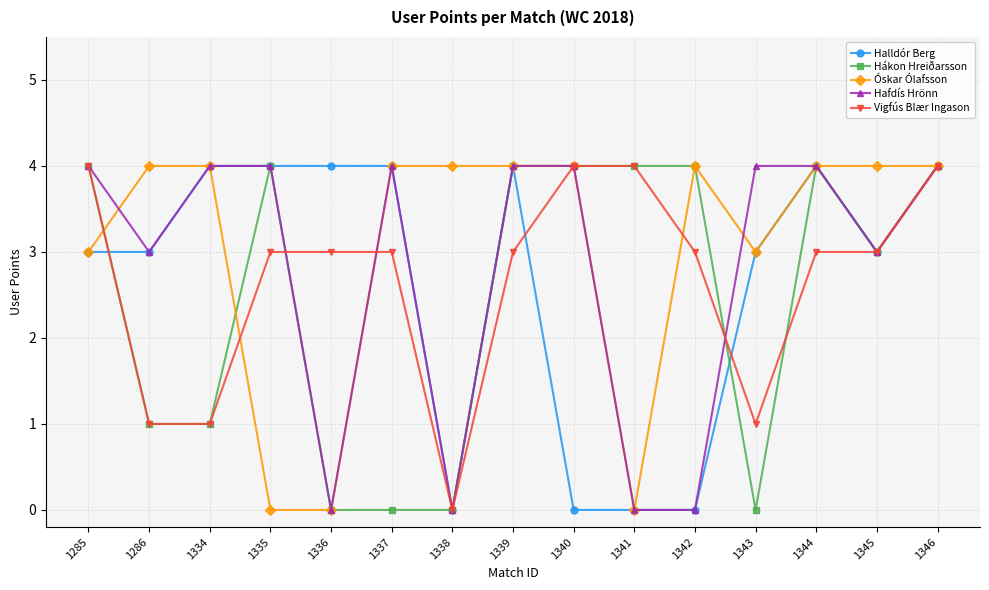

What is the average value of the Hafdís Hrönn series?

3